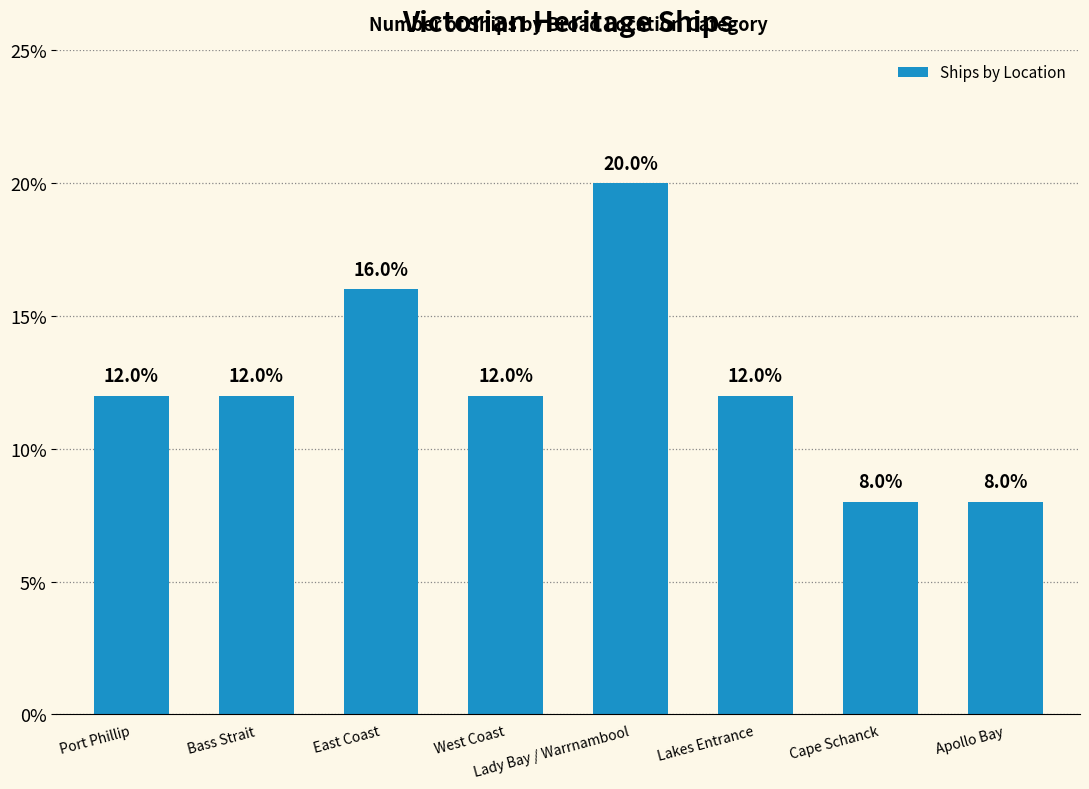

What is the label of the 5th bar from the left?

Lady Bay / Warrnambool